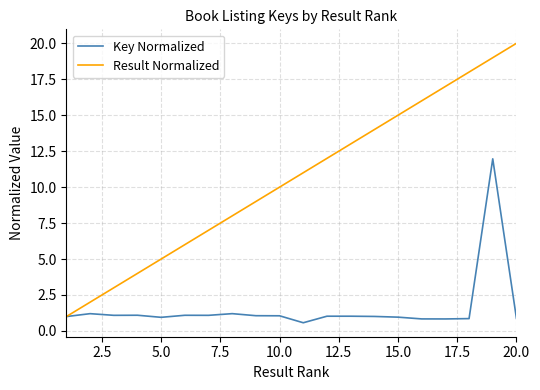

List the series in order of their peak value, lowest first.

Key Normalized, Result Normalized